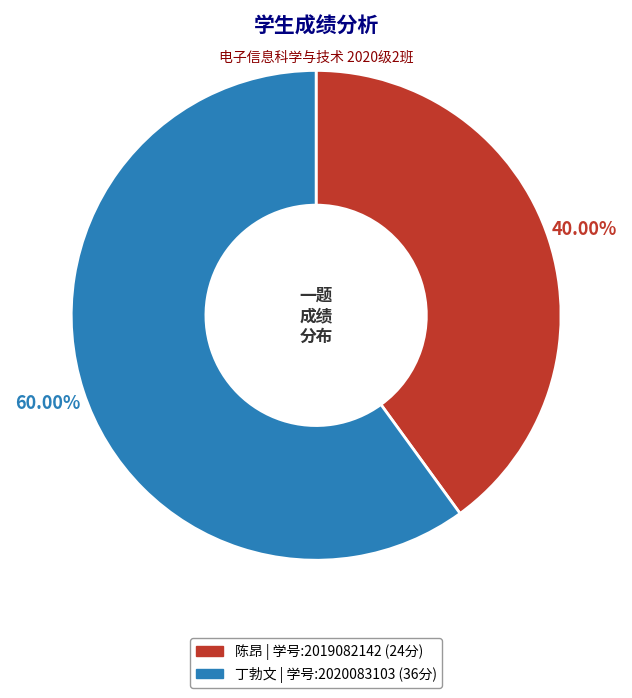

Does any single category account for the majority?

Yes